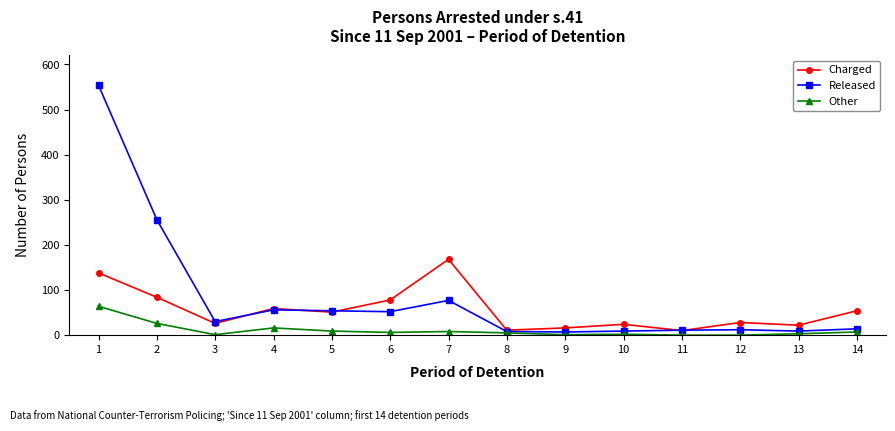

At which category is the sum across all series the highest?

1